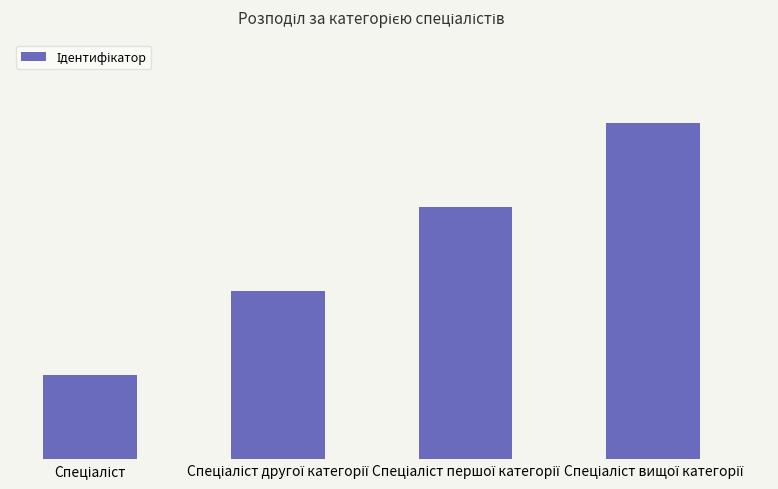

Does the chart contain any negative values?

No